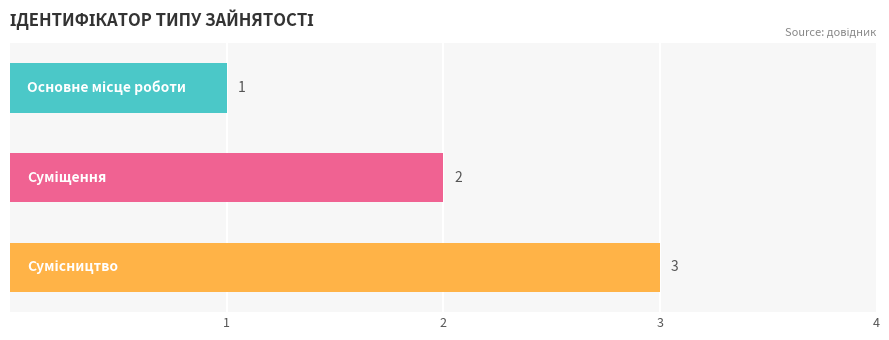

What is the sum of all values?

6